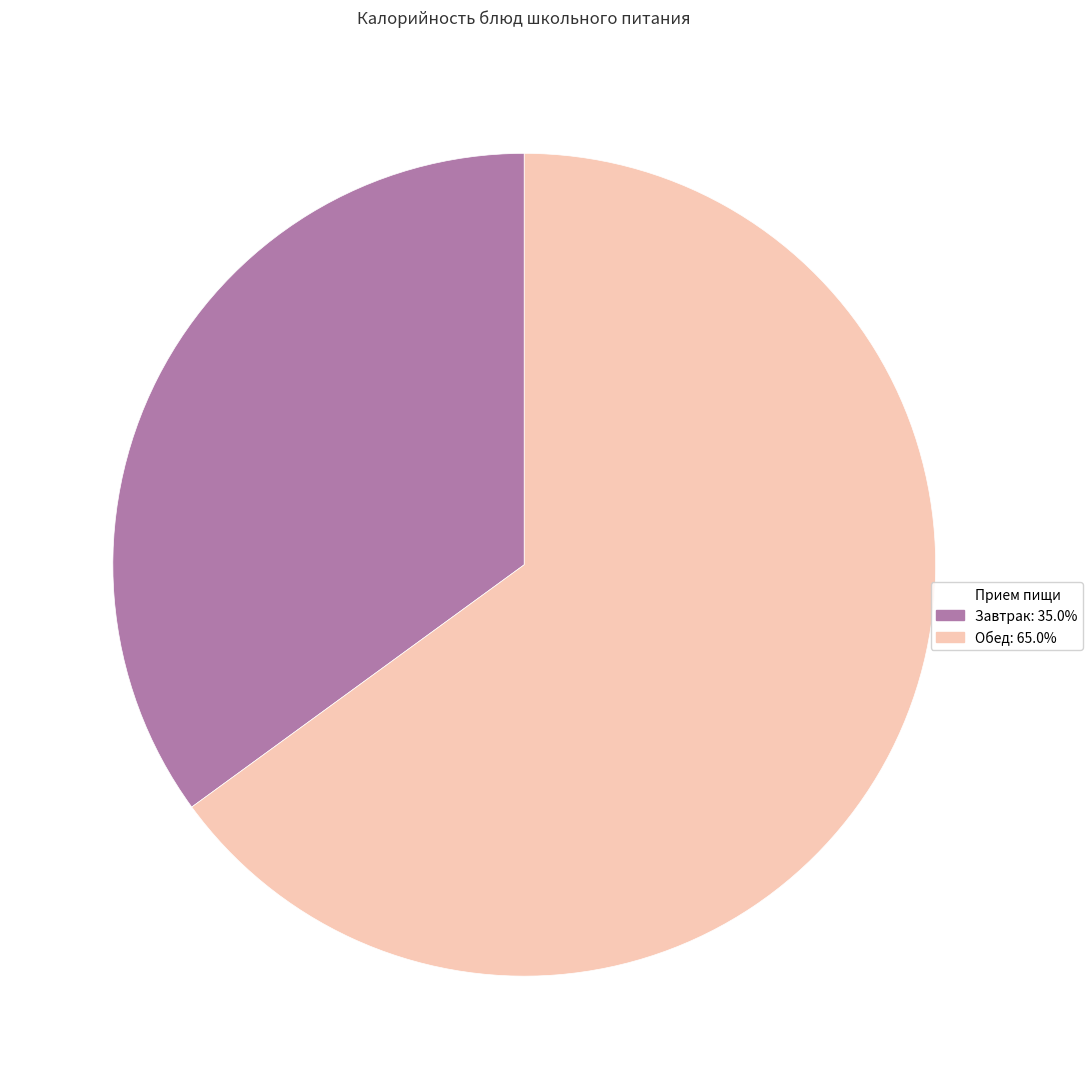

Is there any slice that represents more than half of the pie?

Yes